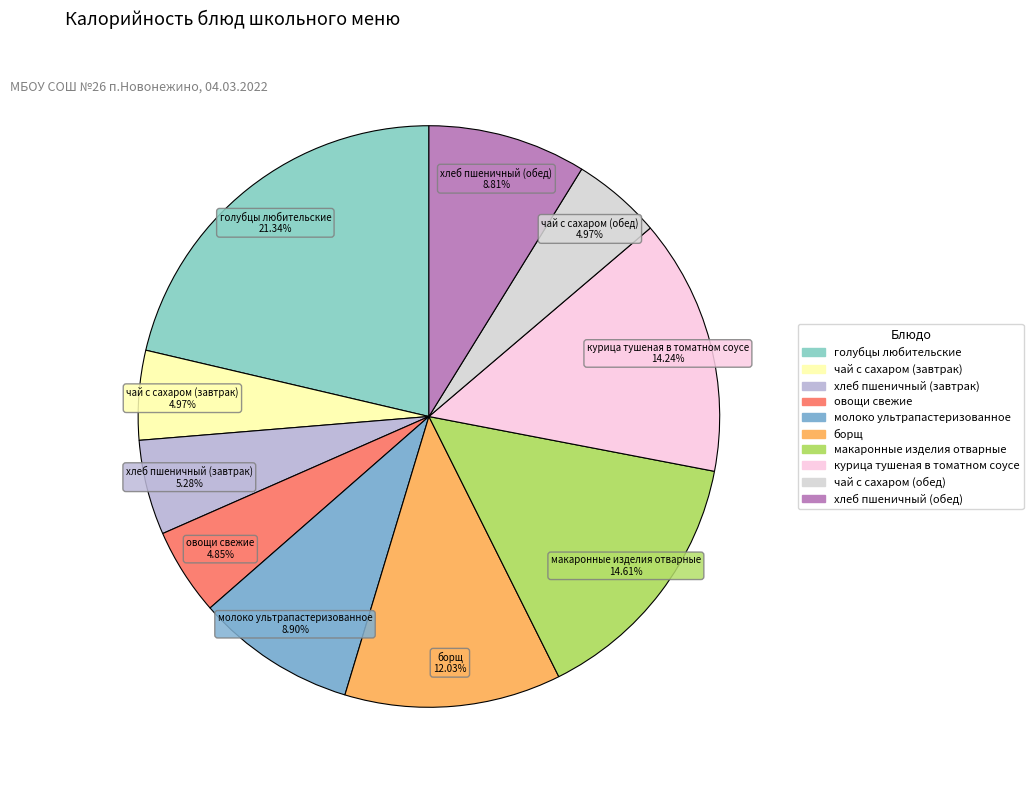

How many slices are in this pie chart?

10